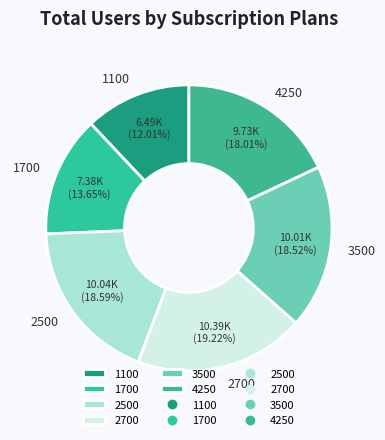

Between 2500 and 1700, which is larger?

2500